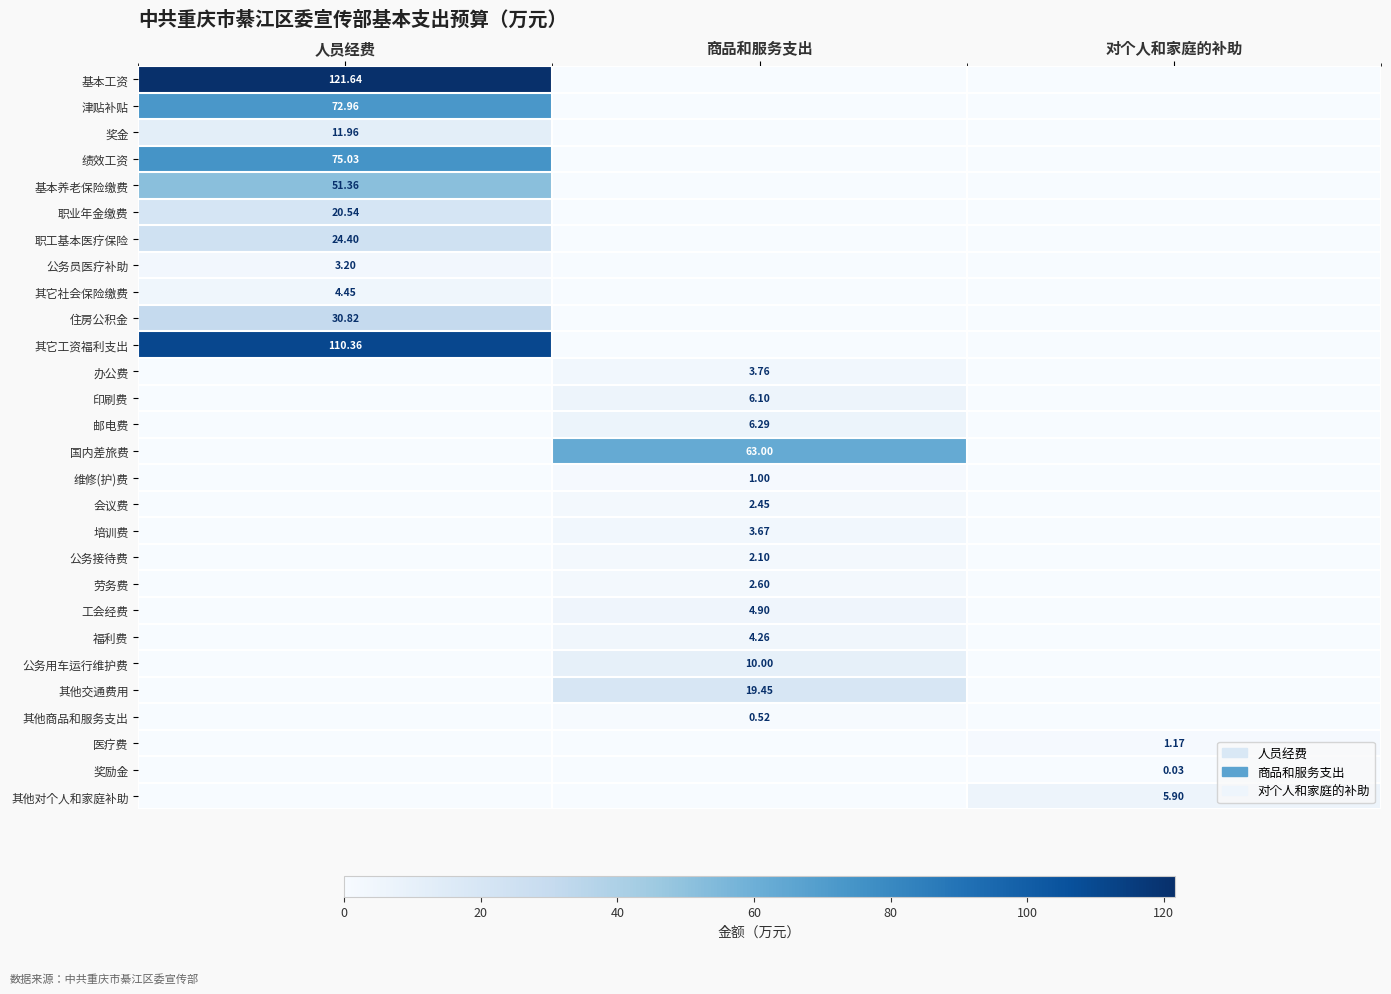

What is the difference between the 职业年金缴费 values at 人员经费 and 商品和服务支出?

20.5